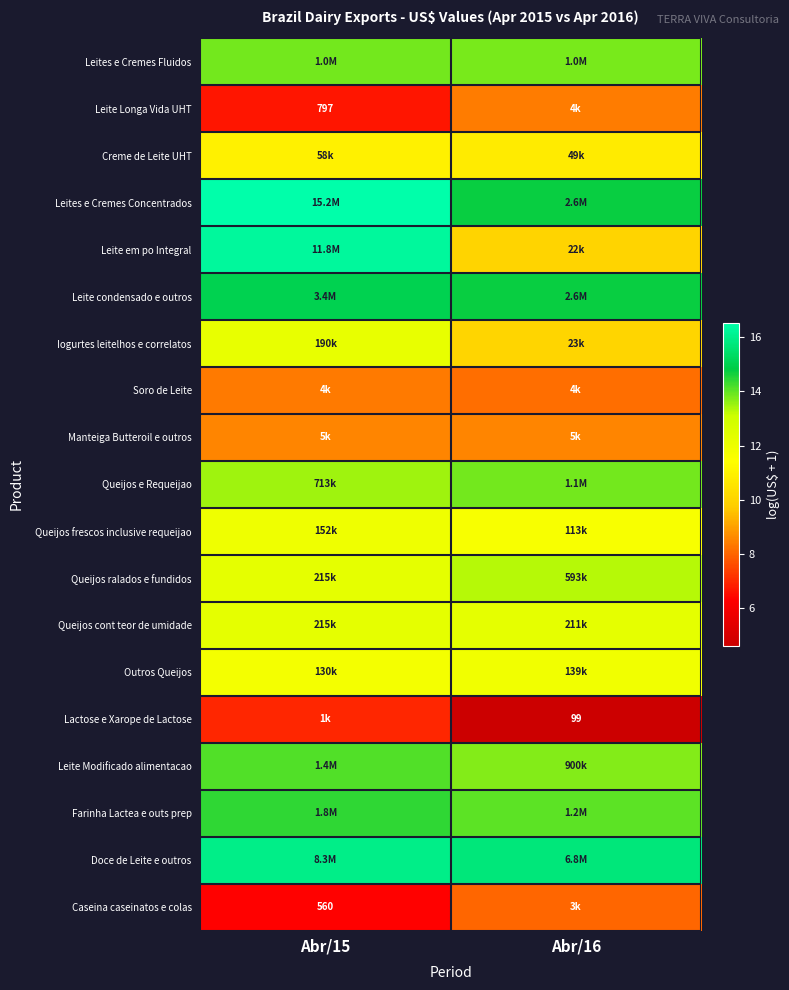

Rank the categories by Leites e Cremes Fluidos value from highest to lowest.

Abr/15, Abr/16